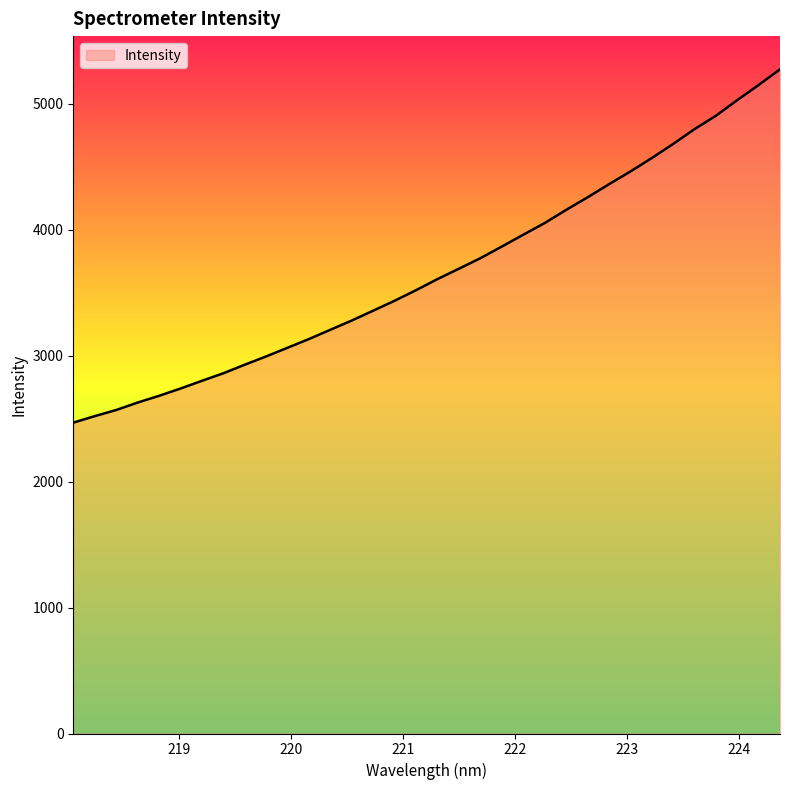

What is the maximum value shown in the chart?

5274.5